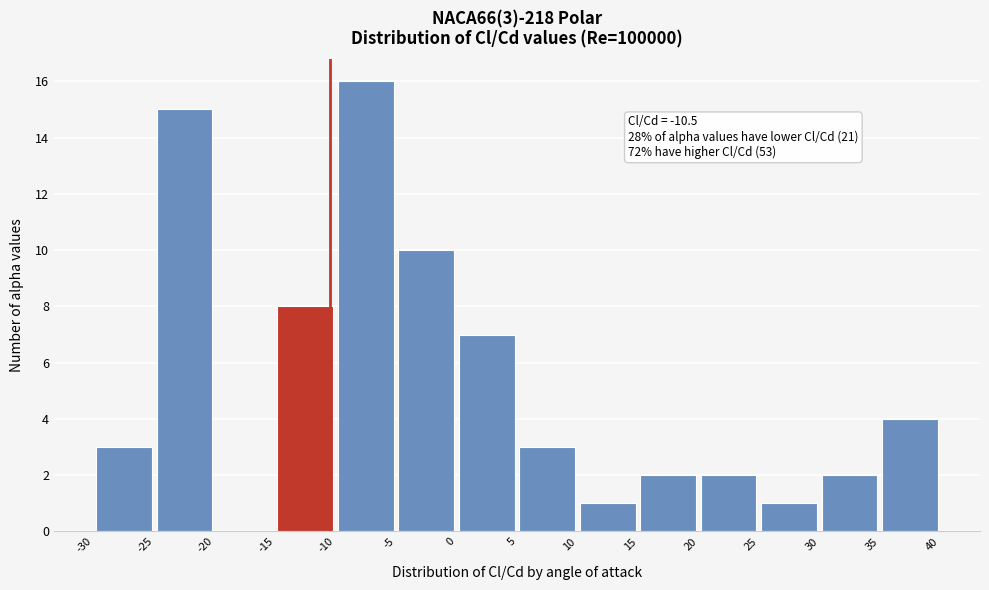

Which range on the x-axis has the tallest bar?

-10 to -5